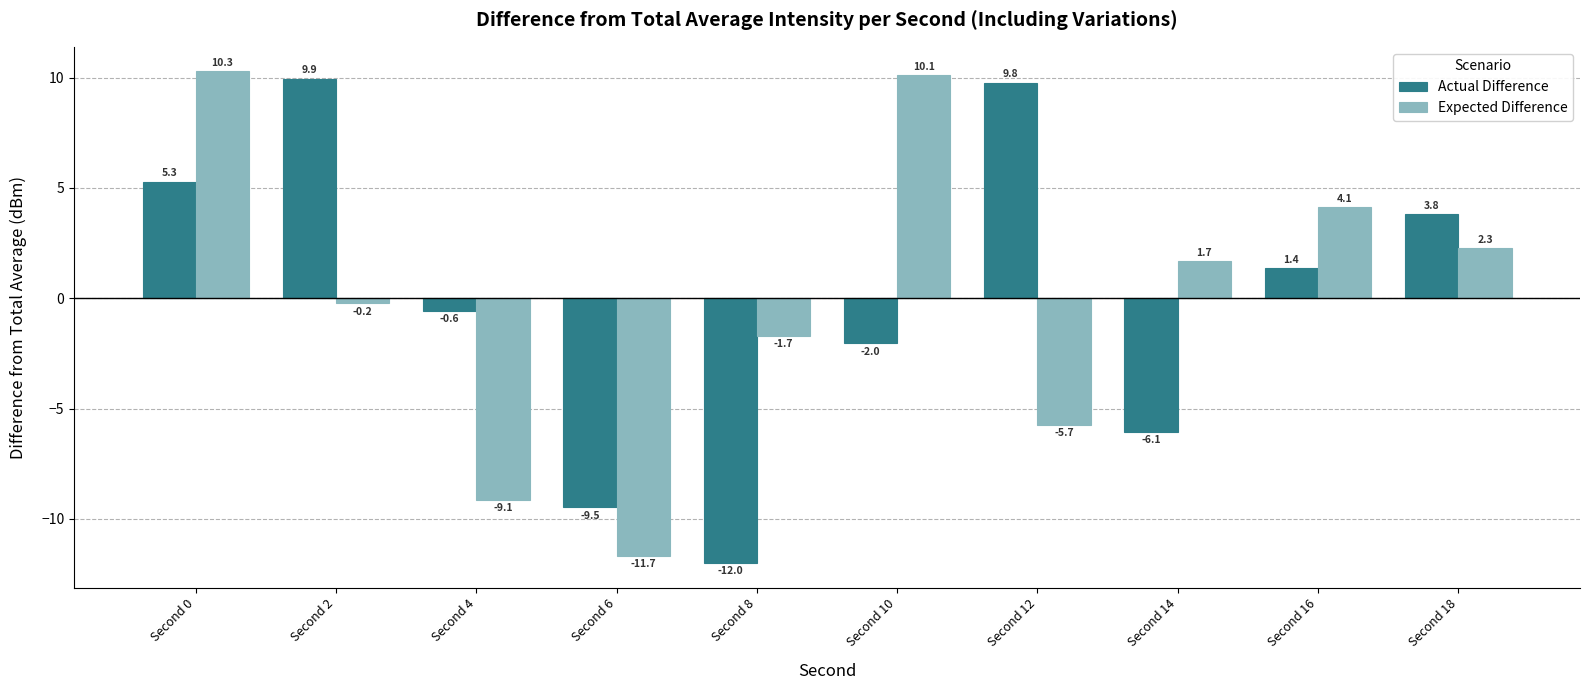

The Expected Difference series shows -1.7 at Second 8. True or false?

True